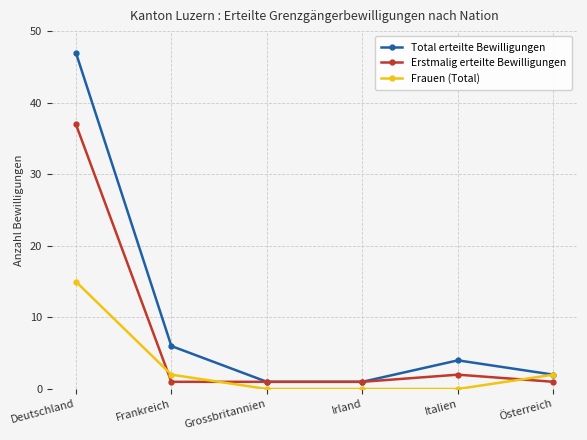

Between Frankreich and Grossbritannien, which series saw the biggest shift?

Total erteilte Bewilligungen